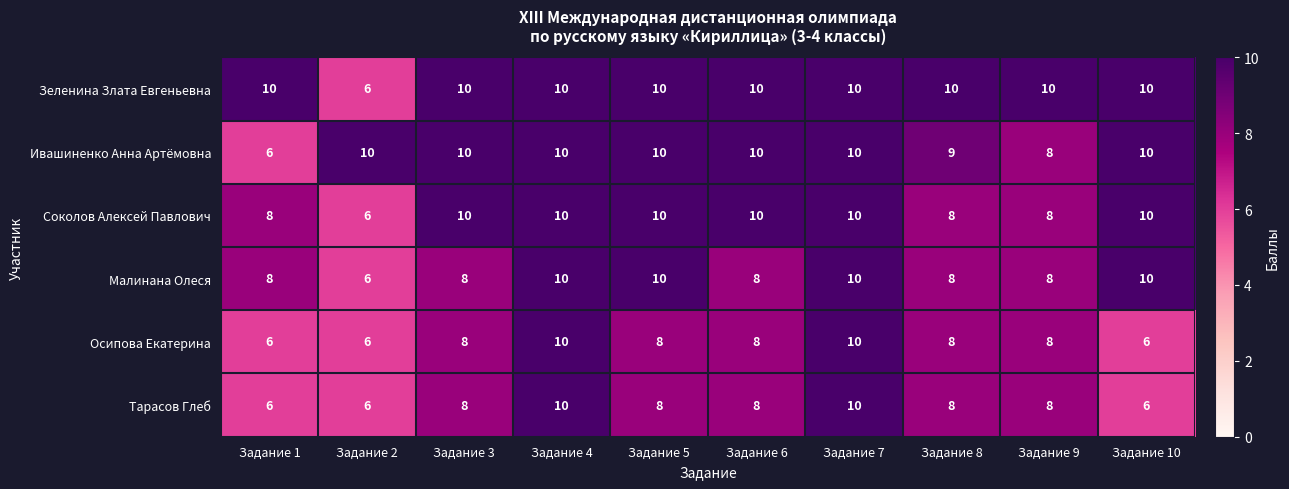

What is the difference between the highest and lowest values at Задание 8?

2